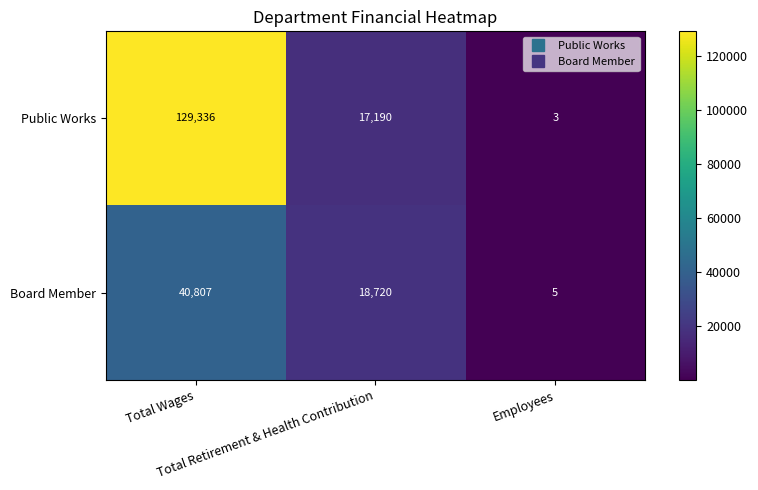

What is the average value of the Board Member series?

19844